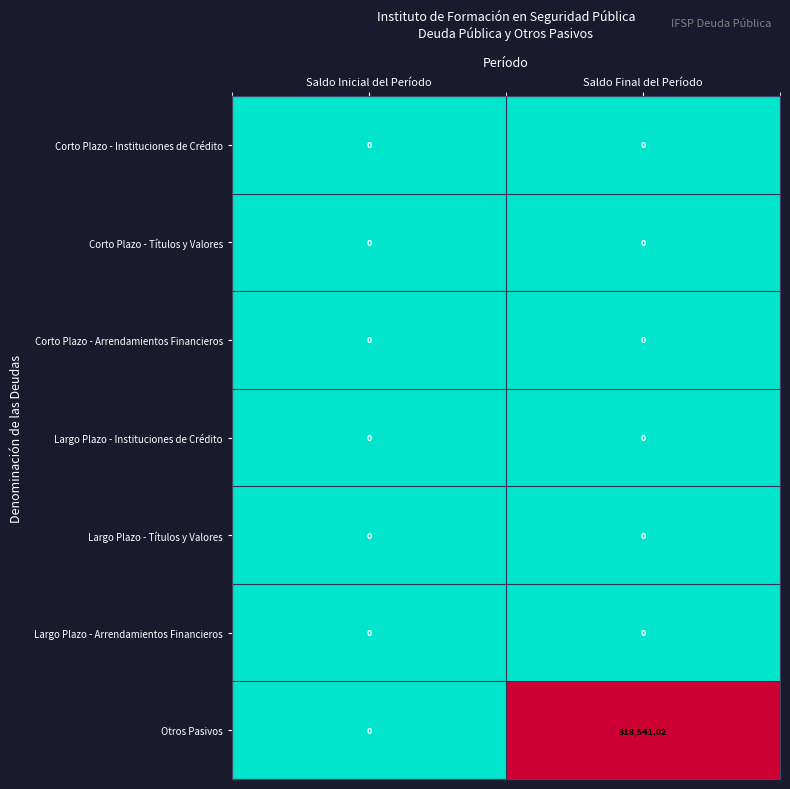

At which category is the sum across all series the highest?

Saldo Final del Período